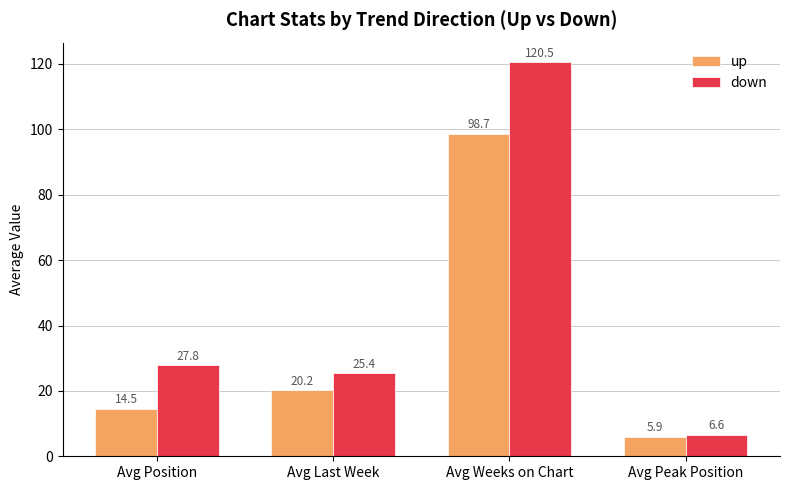

What is the total value across all series at Avg Peak Position?

12.5